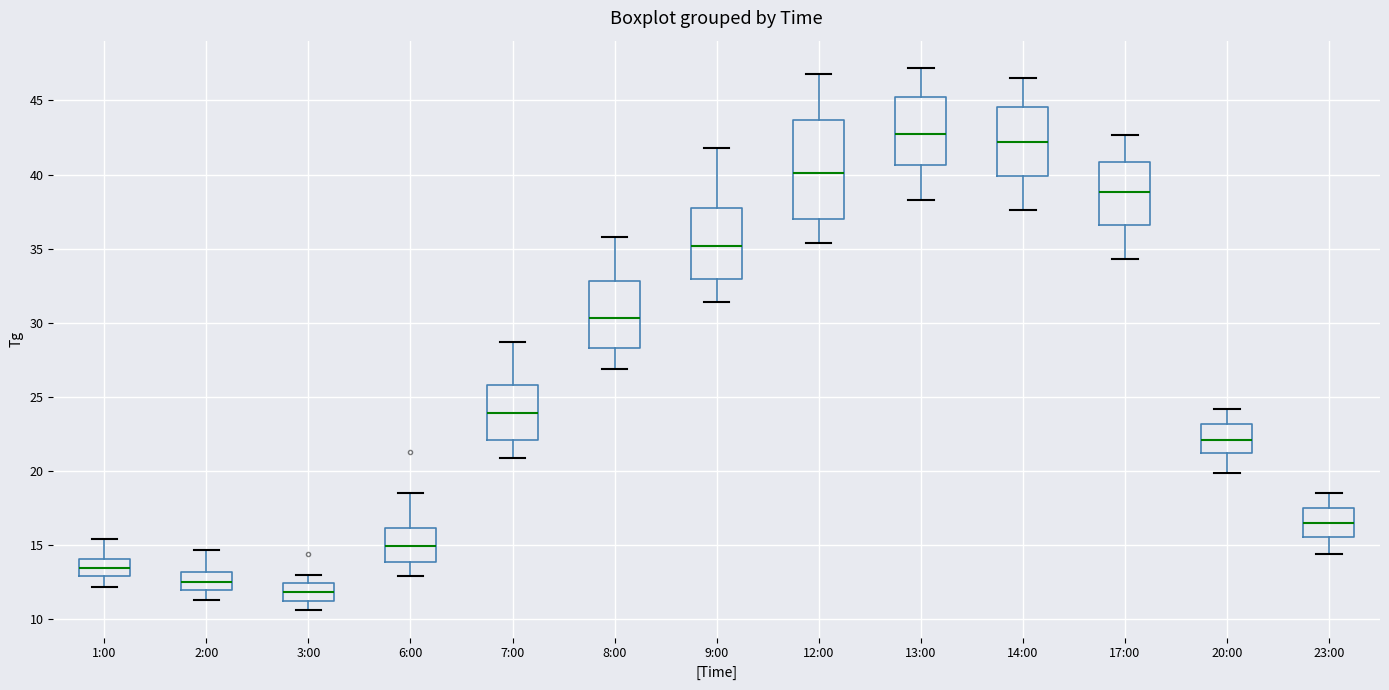

Reading left to right, transcribe this box plot: for each box, give where its median line is, the range the box spans, and where its two whiskers end, as read against the y-axis. The values are not printed on the chart, so give them approximately, as read against the axis.

1:00: median 13.5, box 13.0 to 14.0, whiskers 12.0 to 15.5
2:00: median 12.5, box 12.0 to 13.0, whiskers 11.5 to 14.5
3:00: median 12.0, box 11.0 to 12.5, whiskers 10.5 to 13.0
6:00: median 15.0, box 14.0 to 16.0, whiskers 13.0 to 18.5
7:00: median 24.0, box 22.0 to 26.0, whiskers 21.0 to 28.5
8:00: median 30.5, box 28.5 to 33.0, whiskers 27.0 to 36.0
9:00: median 35.0, box 33.0 to 37.5, whiskers 31.5 to 42.0
12:00: median 40.0, box 37.0 to 43.5, whiskers 35.5 to 47.0
13:00: median 43.0, box 40.5 to 45.5, whiskers 38.5 to 47.0
14:00: median 42.0, box 40.0 to 44.5, whiskers 37.5 to 46.5
17:00: median 39.0, box 36.5 to 41.0, whiskers 34.5 to 42.5
20:00: median 22.0, box 21.0 to 23.0, whiskers 20.0 to 24.0
23:00: median 16.5, box 15.5 to 17.5, whiskers 14.5 to 18.5